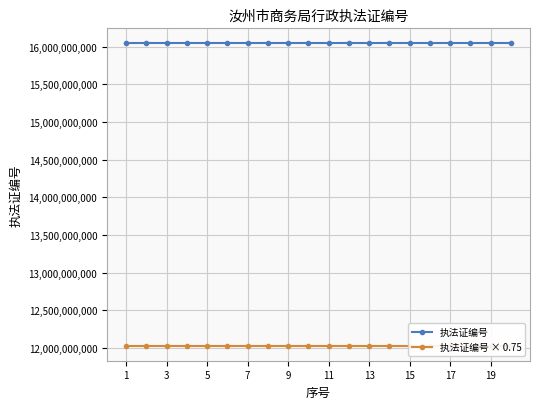

Which series has the largest total across all categories?

执法证编号